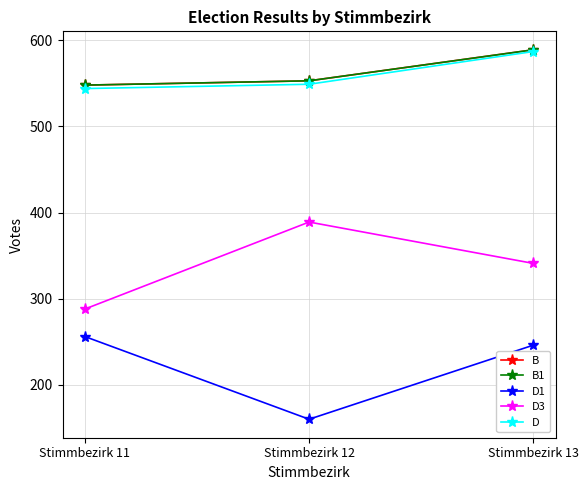

List the series in order of their peak value, highest first.

B, B1, D, D3, D1